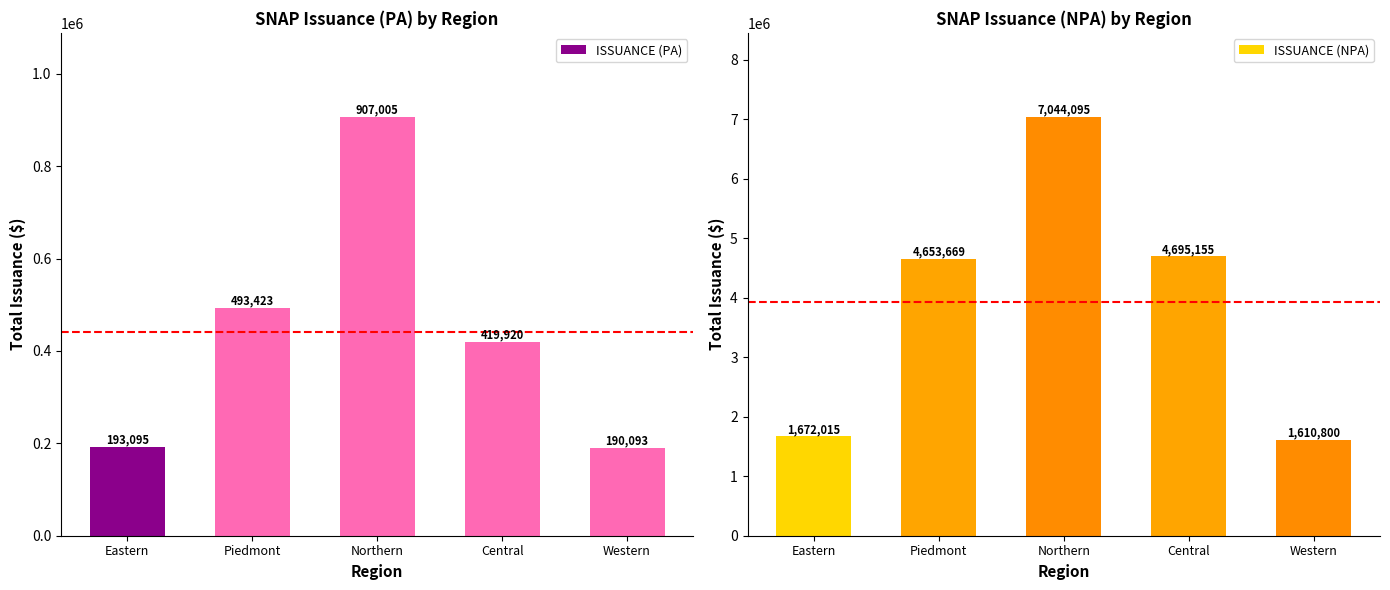

Which series has the largest total across all categories?

ISSUANCE (NPA)